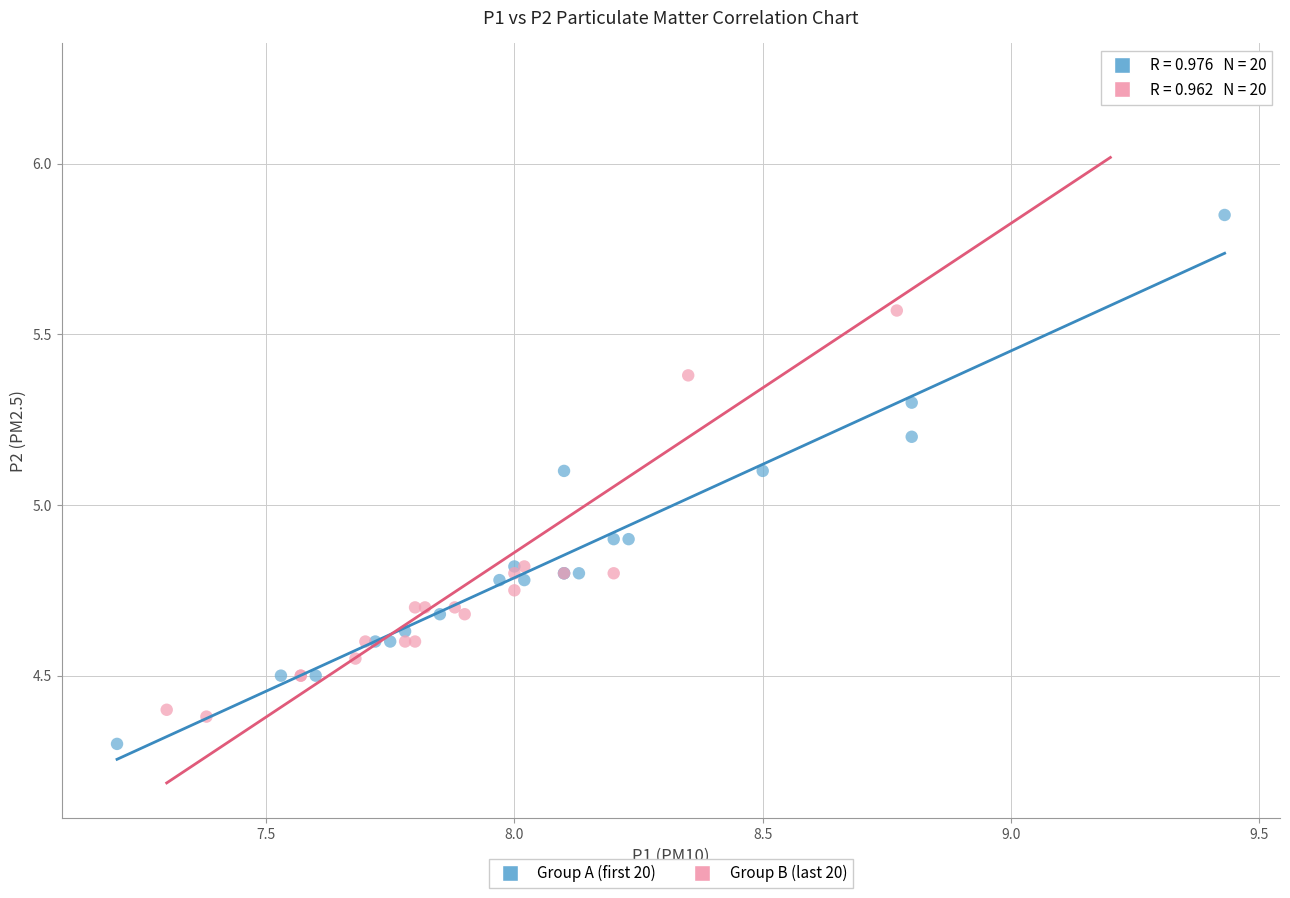

What are all the series names shown in the legend?

Group A (first 20), Group B (last 20)